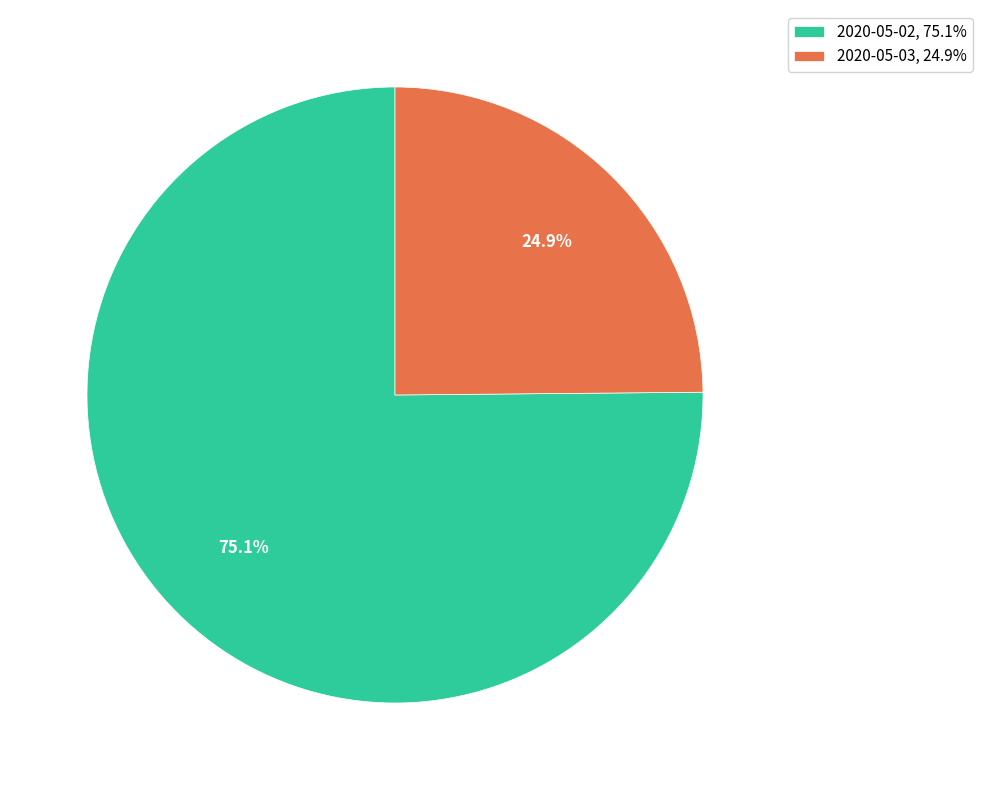

True or false: 2020-05-03 accounts for 13% of the total.

False